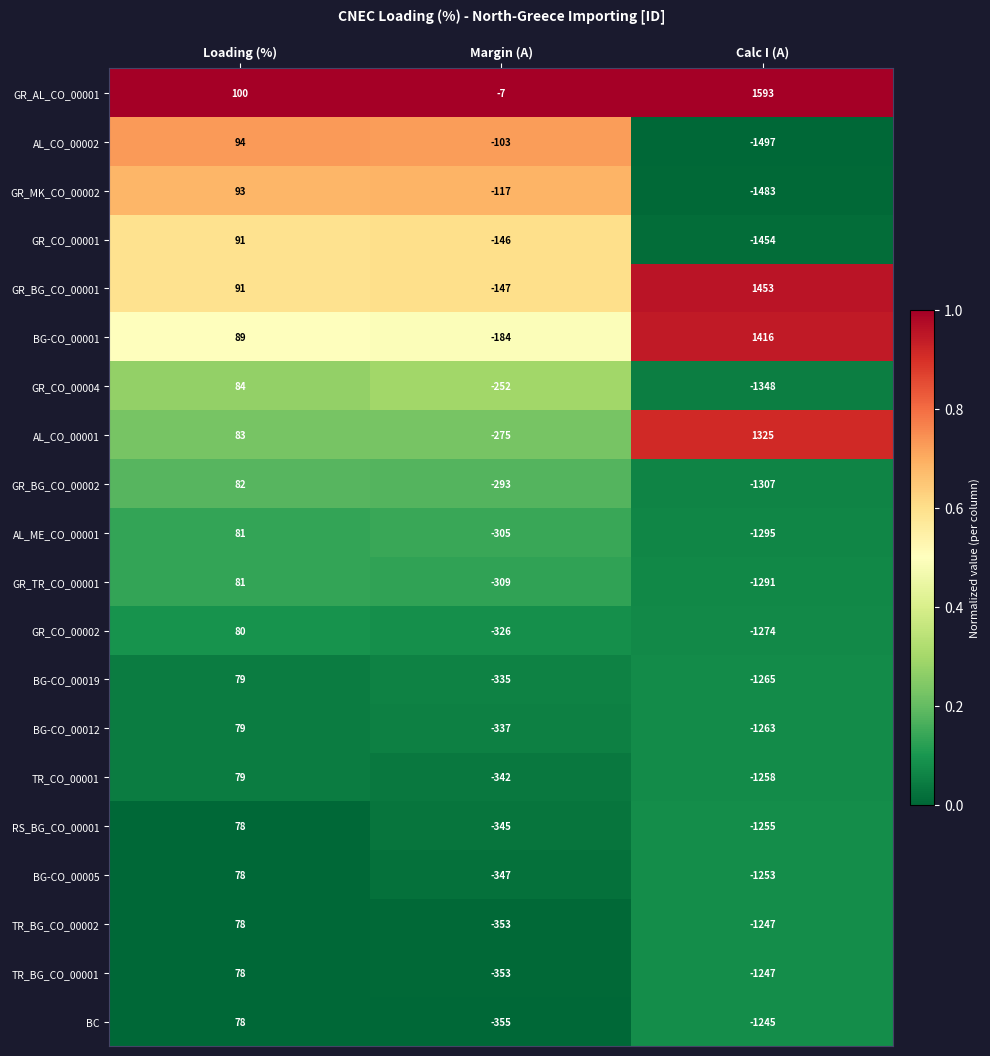

At how many categories does at least one series exceed 0?

2